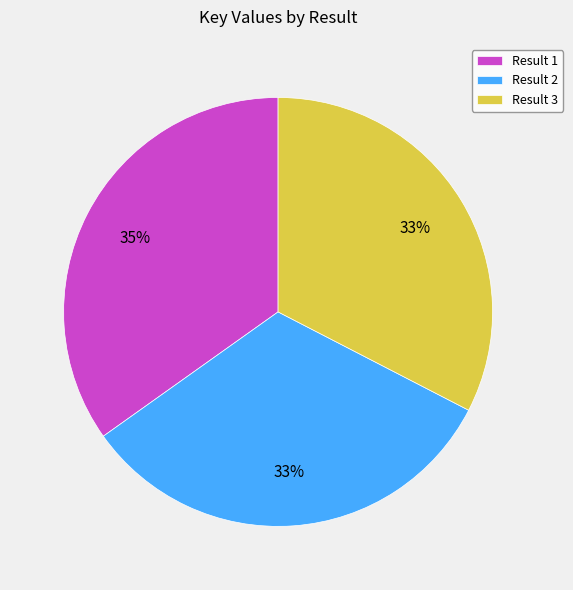

To the nearest percent, what percentage of the pie is Result 2?

33%